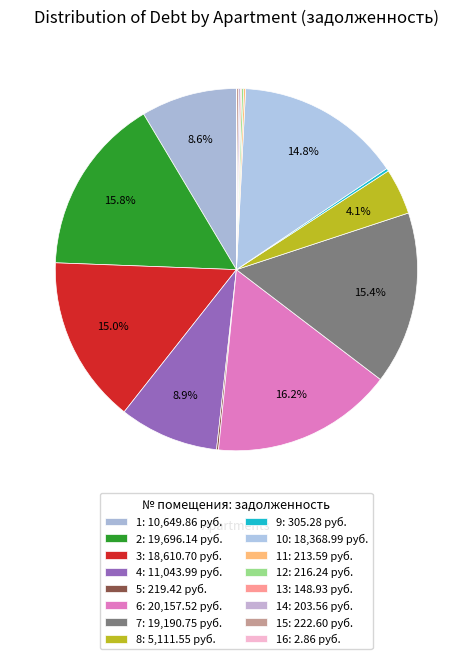

To the nearest percent, what is the difference between the largest and smallest slice percentages?

16%